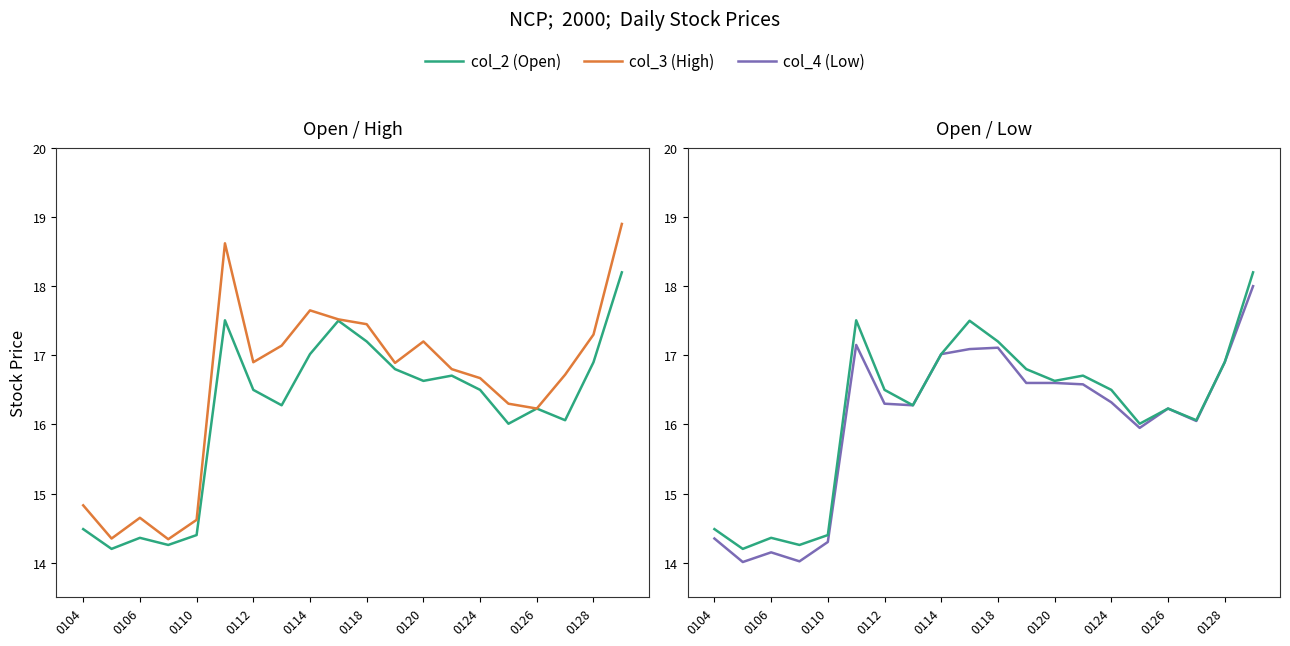

Between 0110 and 0112, which series saw the biggest shift?

col_3 (High)